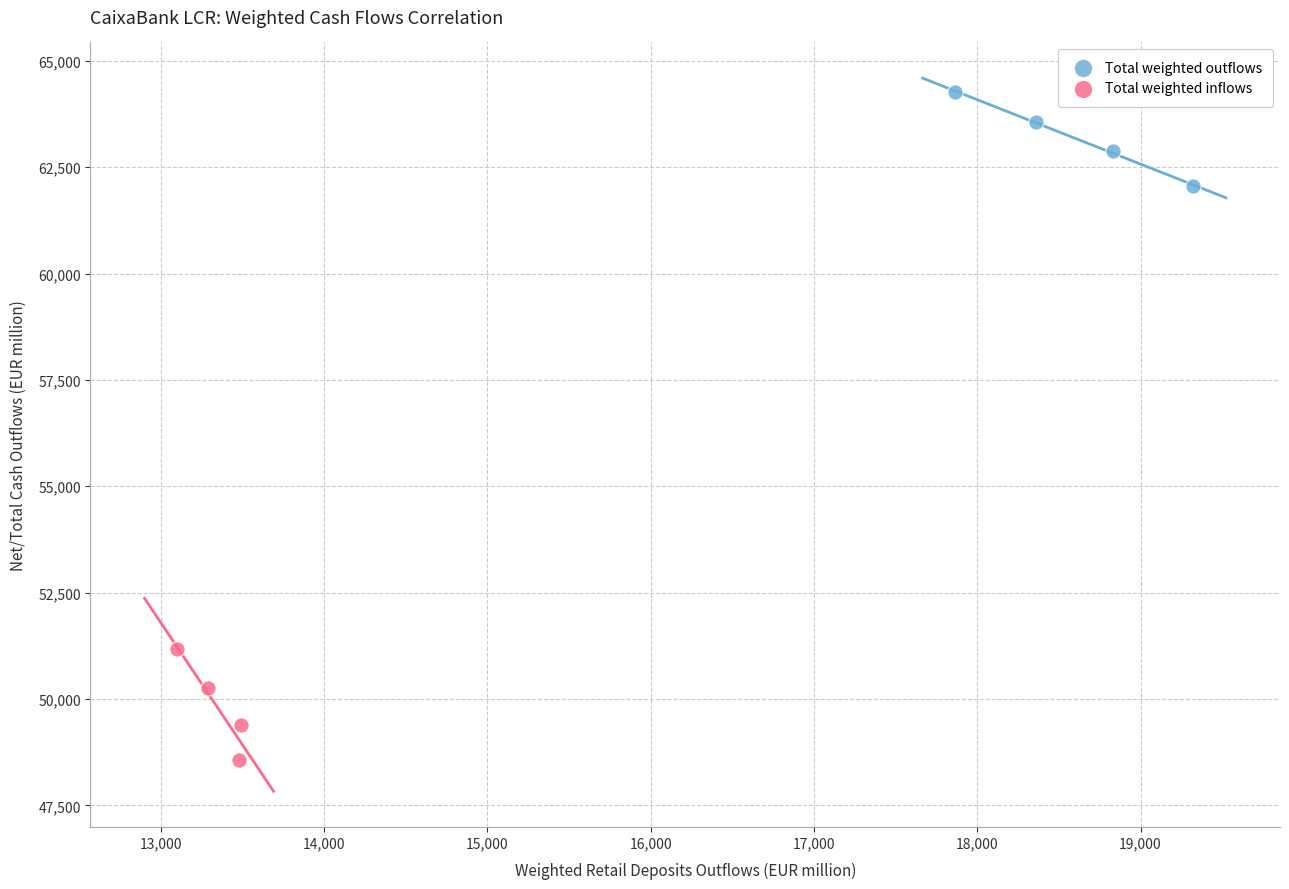

What are all the series names shown in the legend?

Total weighted outflows, Total weighted inflows